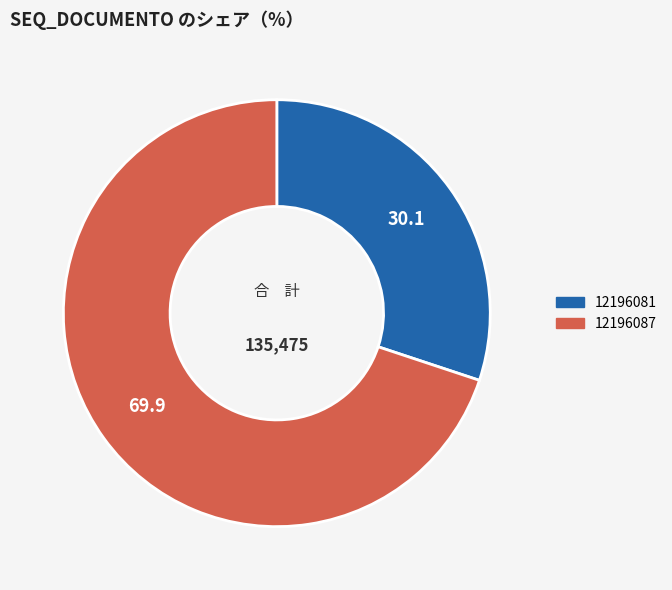

True or false: 12196081 accounts for 44% of the total.

False